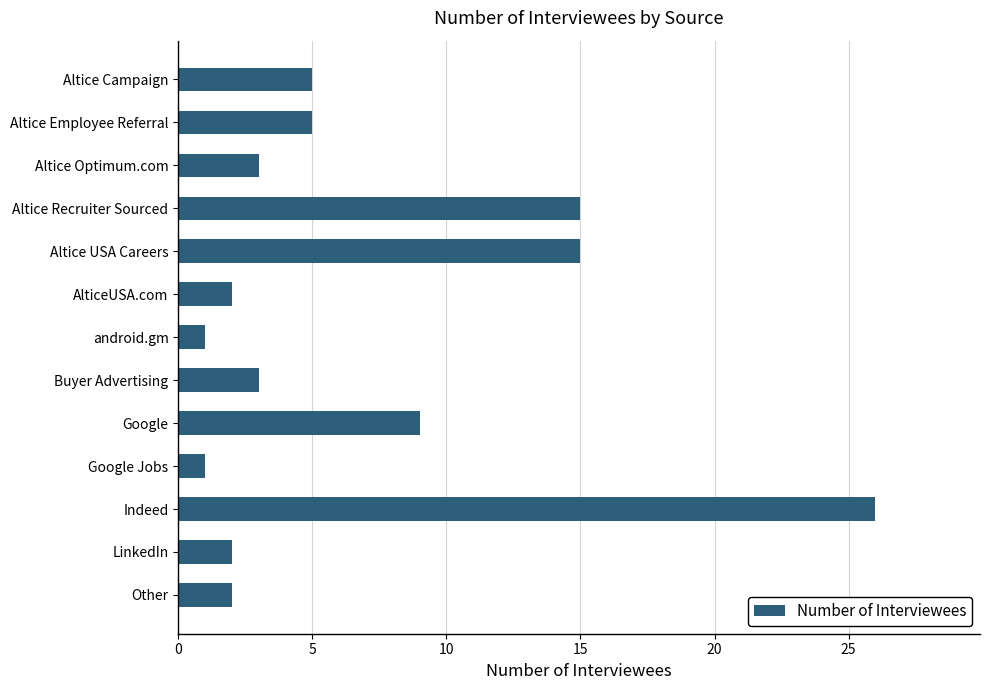

What is the difference between the second highest and minimum values?

14